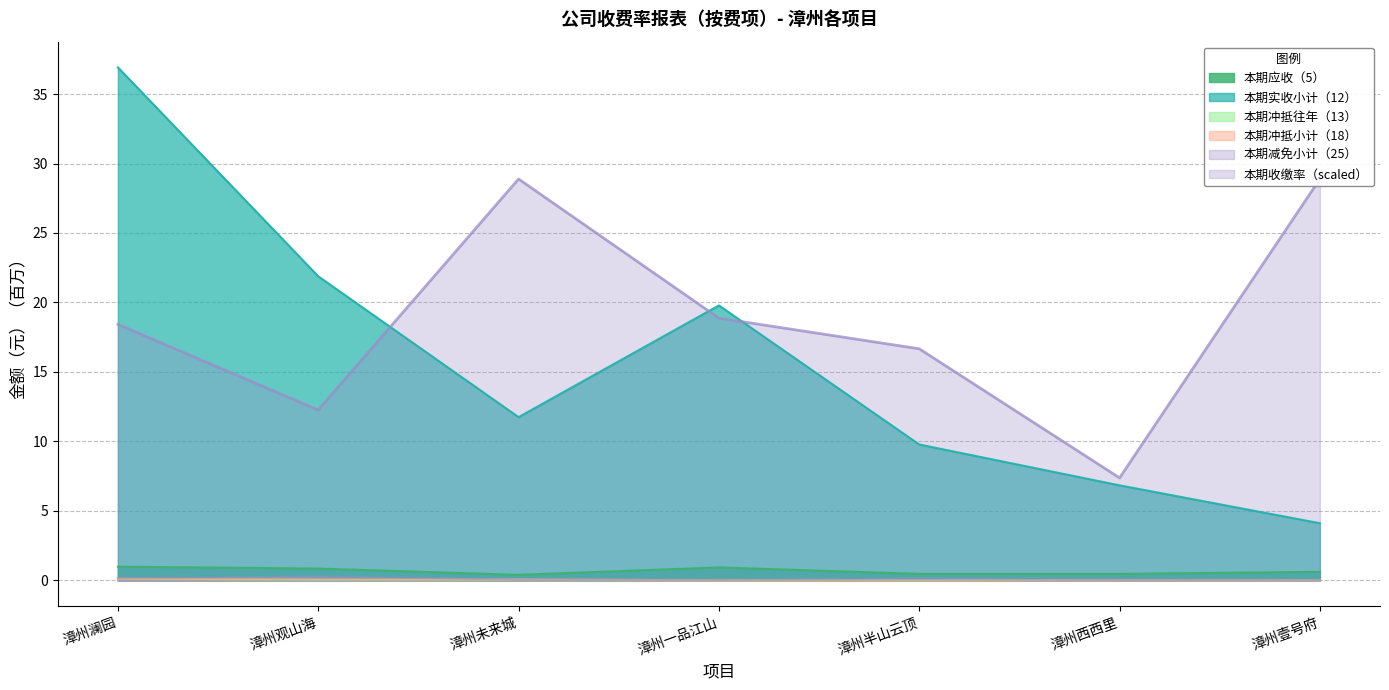

The 本期减免小计（25） series shows 0.0 at 漳州一品江山. True or false?

True